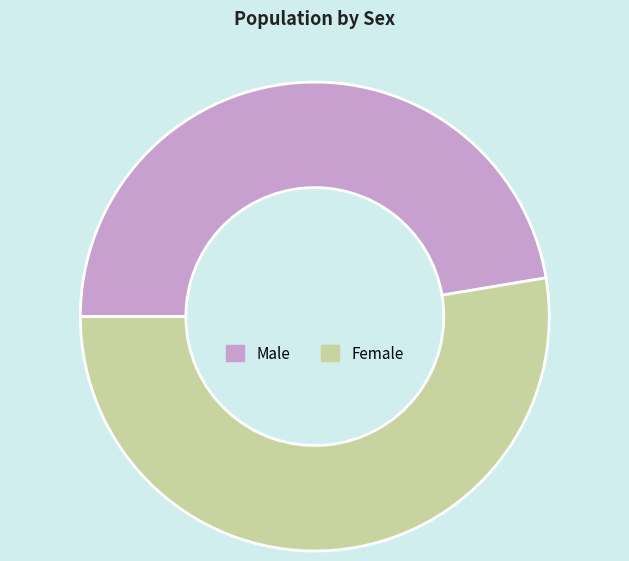

True or false: Female accounts for 53% of the total.

True